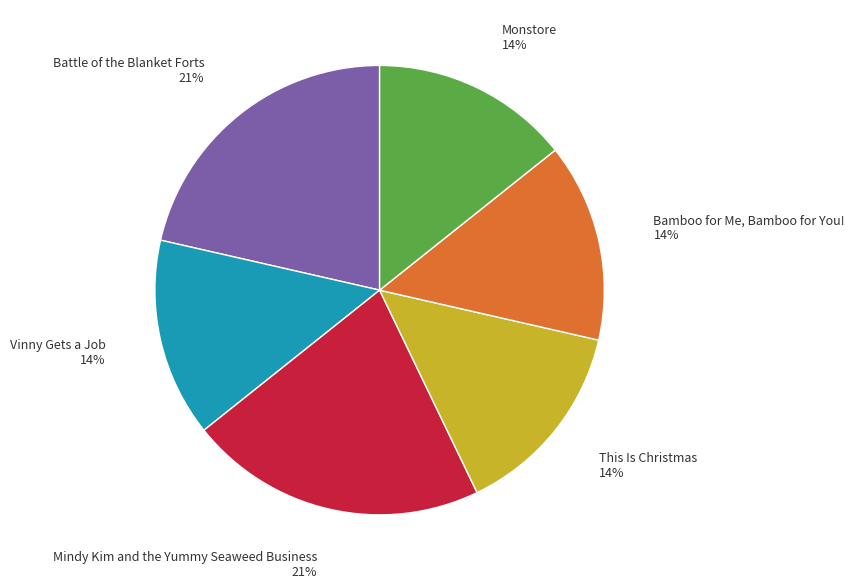

Is there a majority slice in this chart?

No